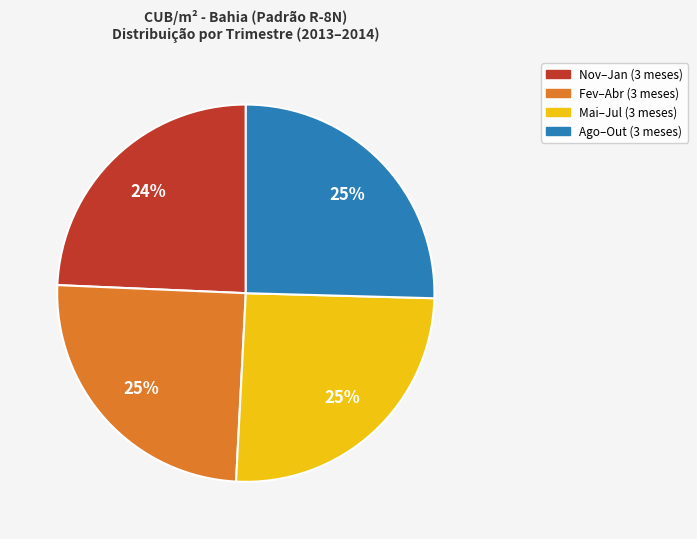

Is there any slice that represents more than half of the pie?

No